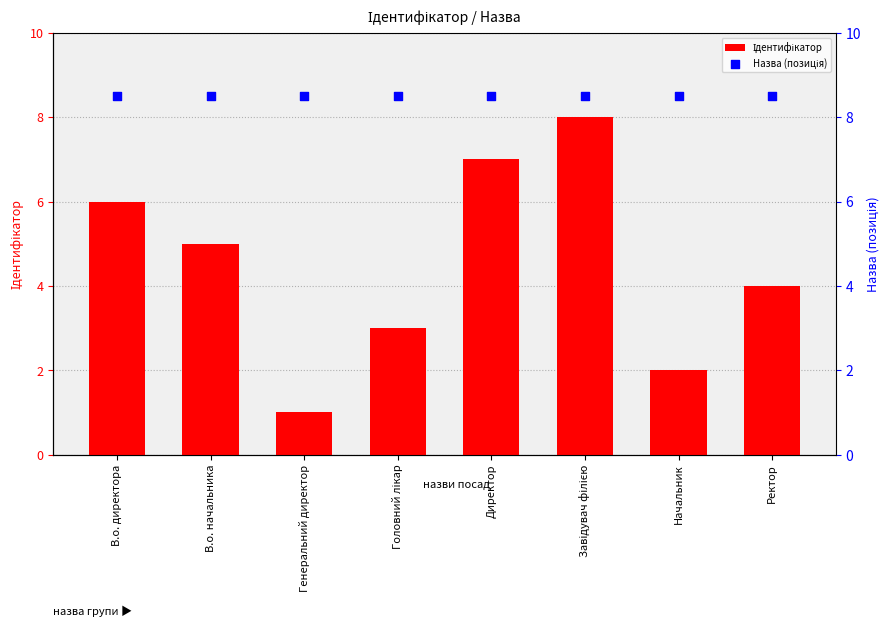

Which series contains the lowest Y value?

Ідентифікатор